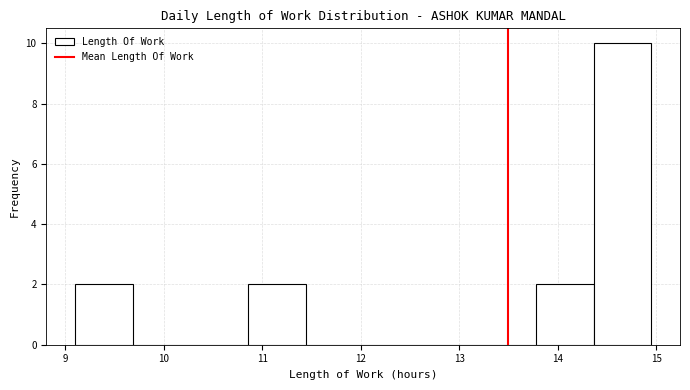

Which range on the x-axis has the tallest bar?

14.4 to 15.0